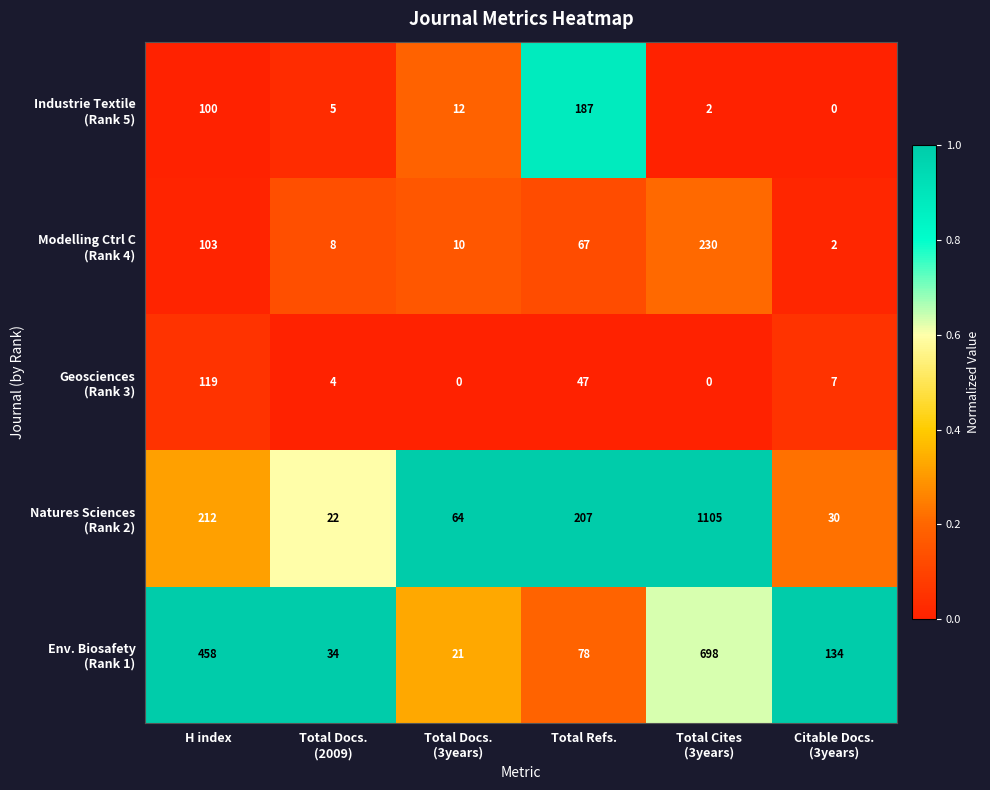

At how many categories does at least one series exceed 95?

4